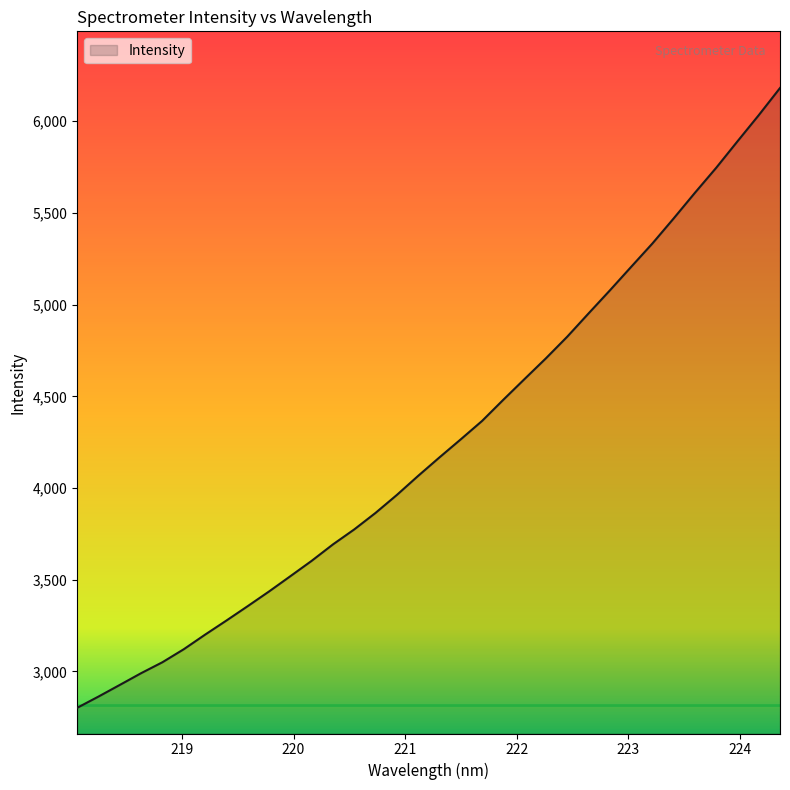

What is the smallest value displayed?

2802.0